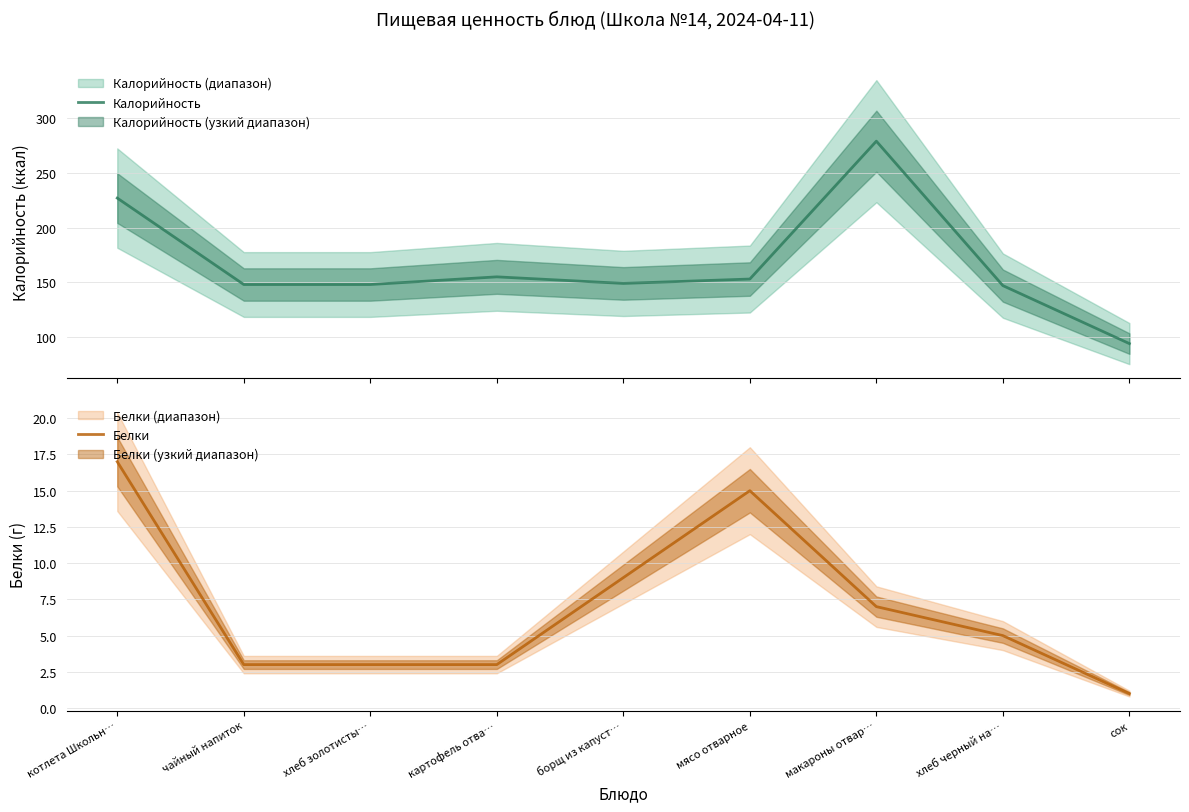

Rank the categories by Калорийность value from highest to lowest.

макароны отвар…, котлета Школьн…, картофель отва…, мясо отварное, борщ из капуст…, чайный напиток, хлеб золотисты…, хлеб черный на…, сок